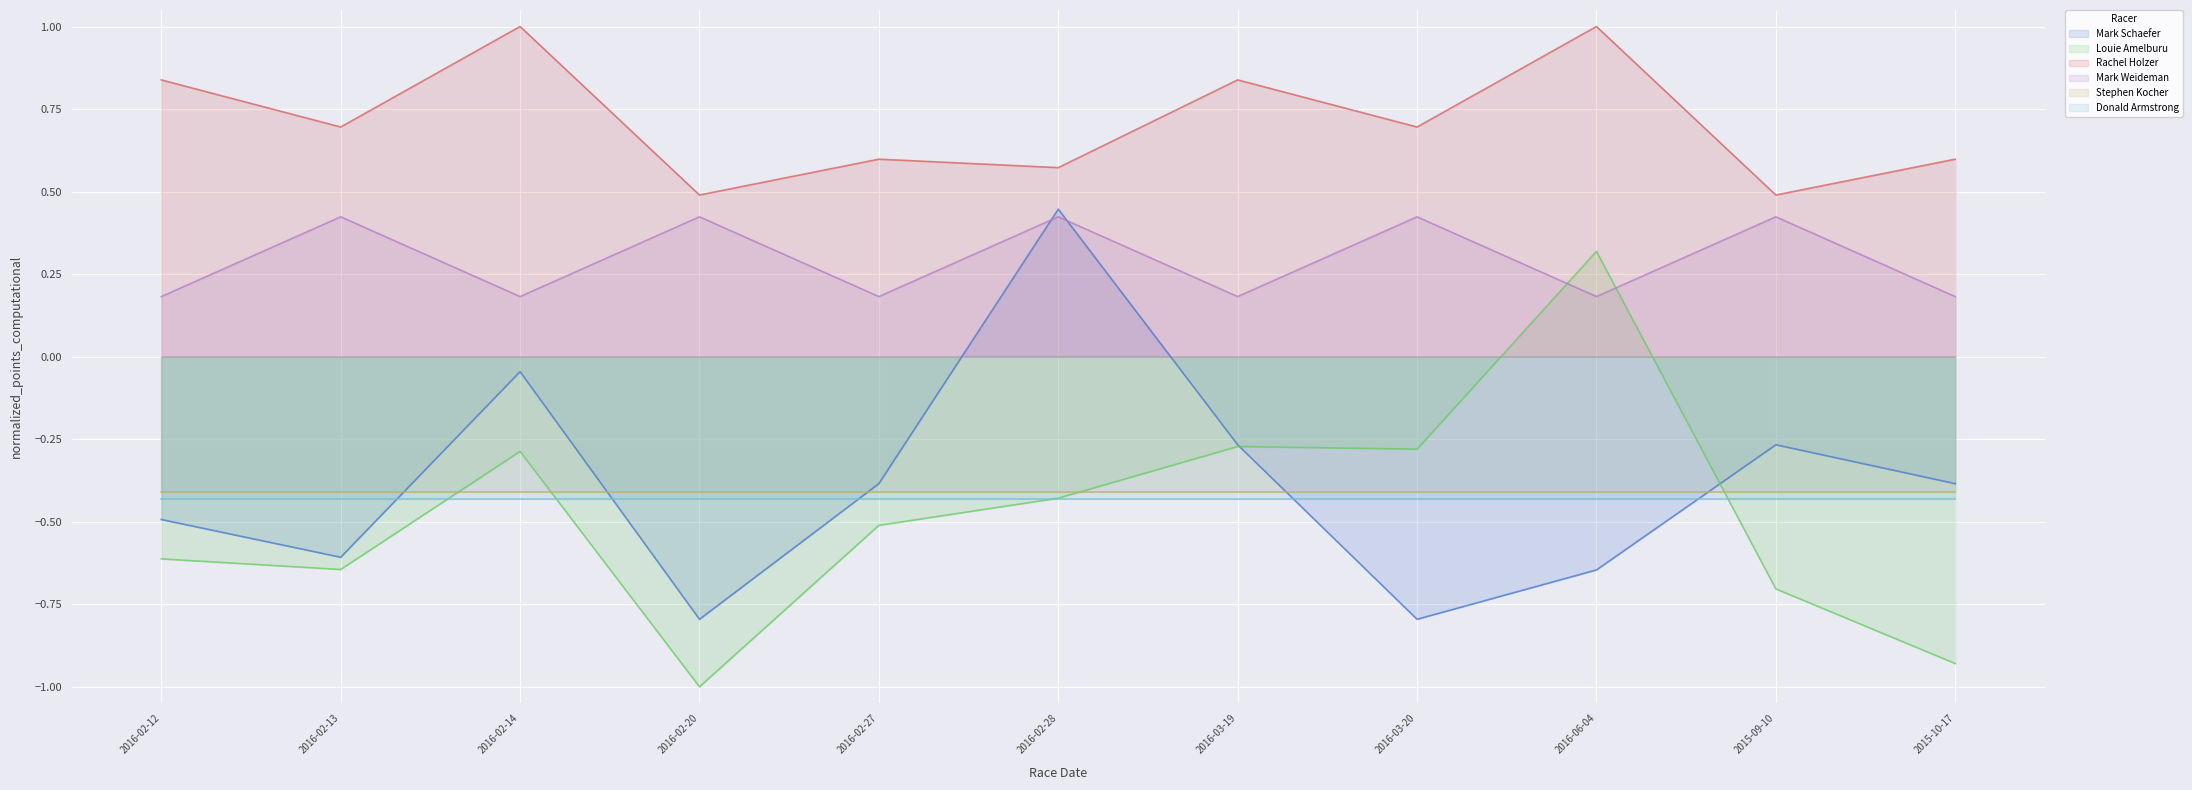

Where is Rachel Holzer nearest to the value 0?

2016-02-20